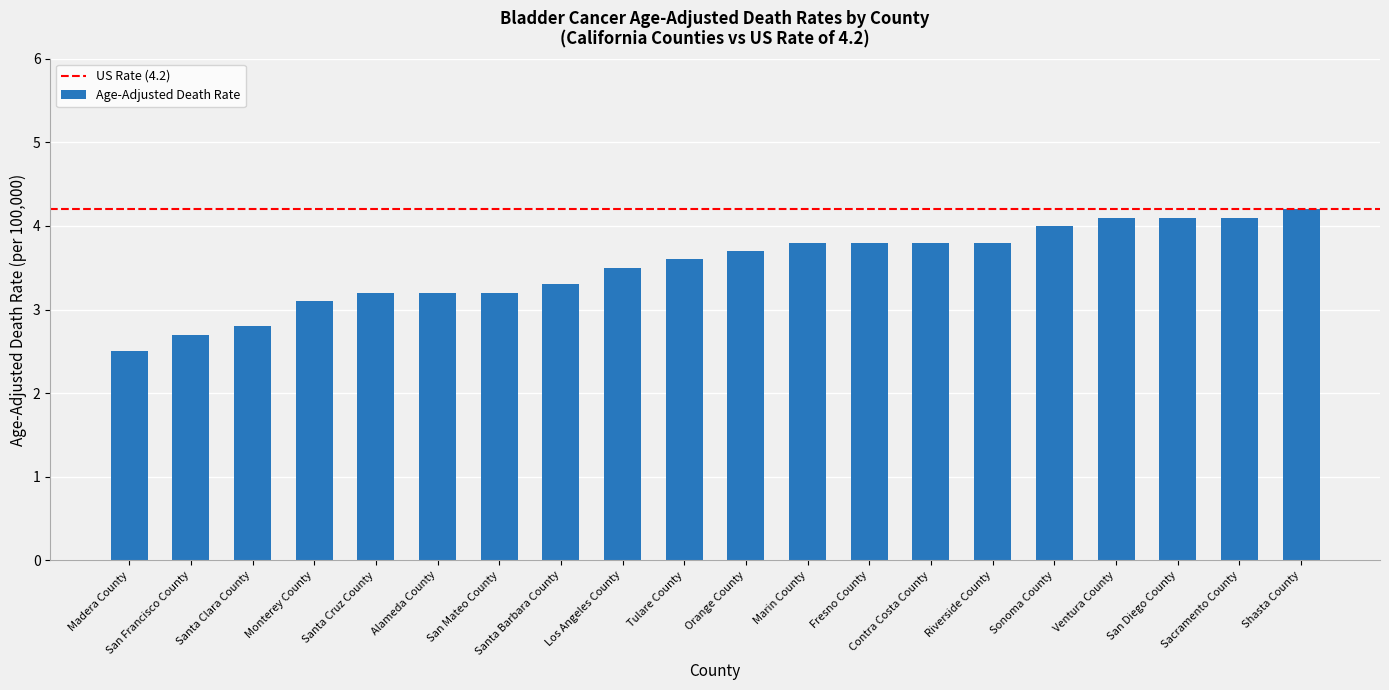

Which label corresponds to the smallest value in the chart?

Madera County